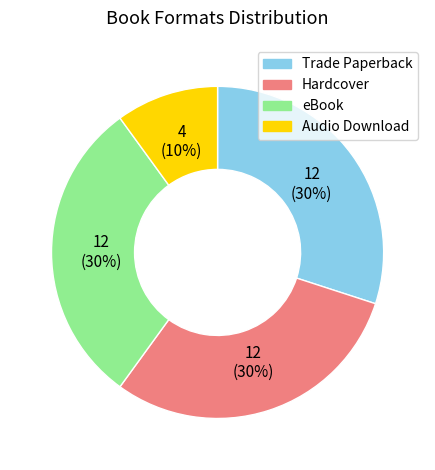

To the nearest percent, what percentage of the pie is Audio Download?

10%